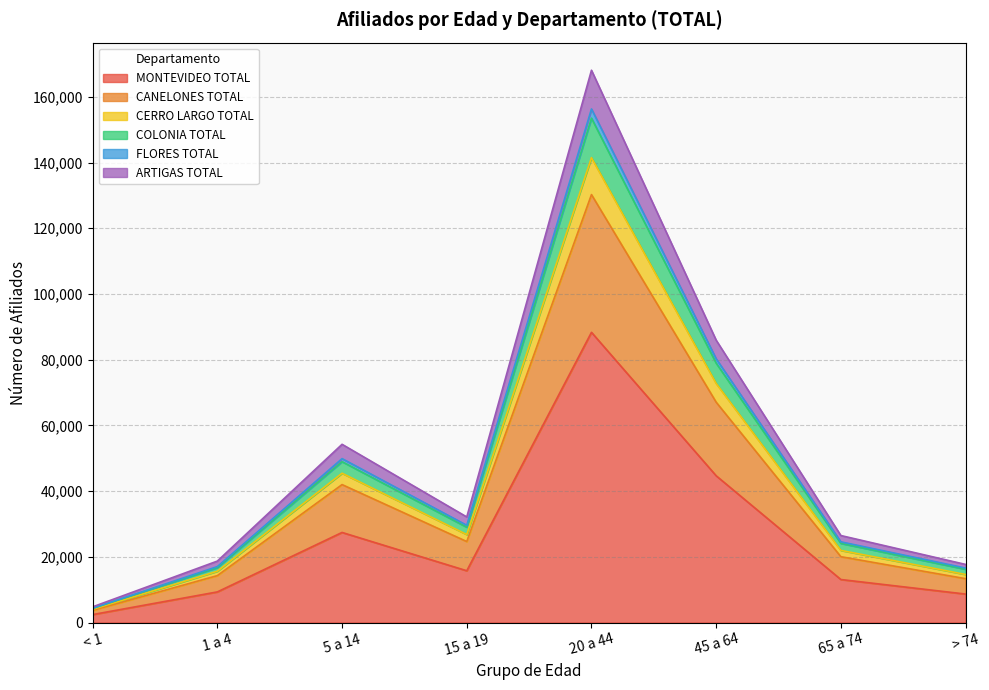

True or false: CANELONES TOTAL and FLORES TOTAL intersect in this chart.

False